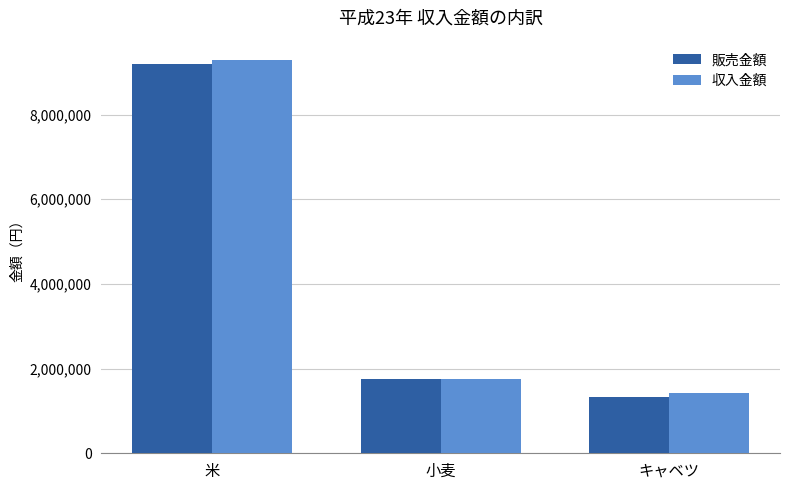

What is the average value of the 収入金額 series?

4153333